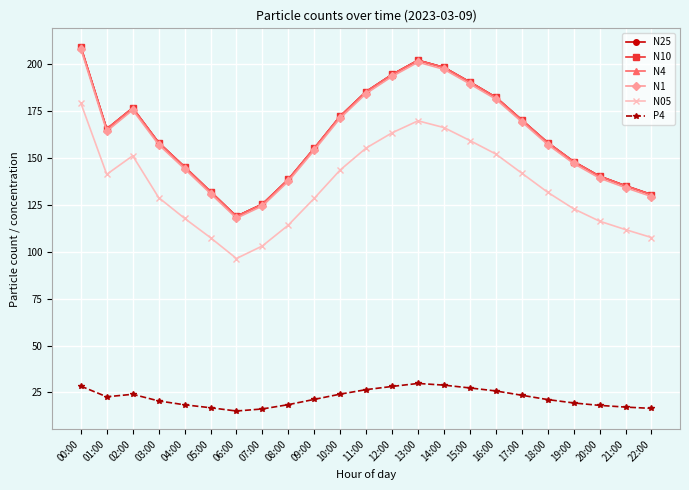

True or false: N1 has a value of 175.6 at 02:00.

True